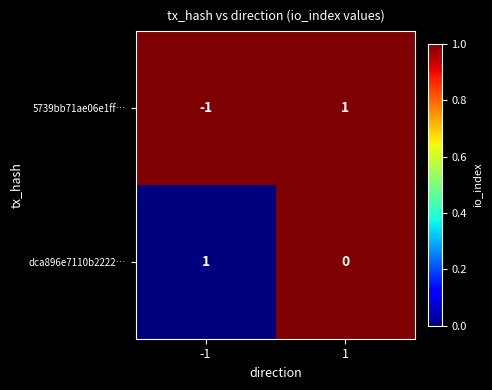

Which series has the largest total across all categories?

dca896e7110b2222…